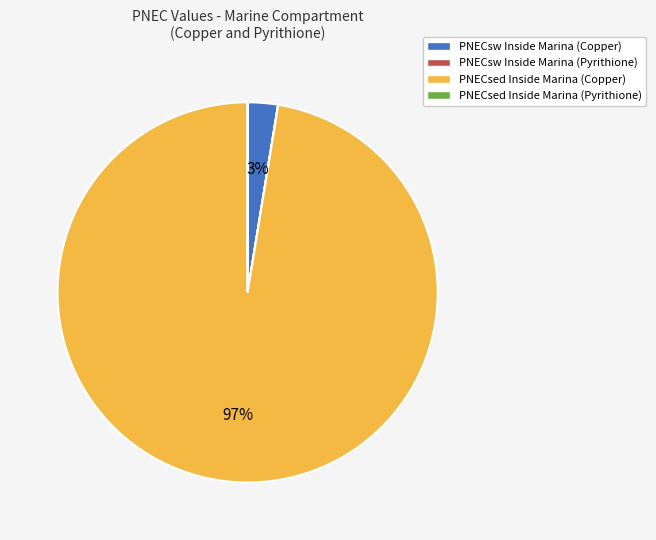

To the nearest percent, what is the average slice percentage?

25%